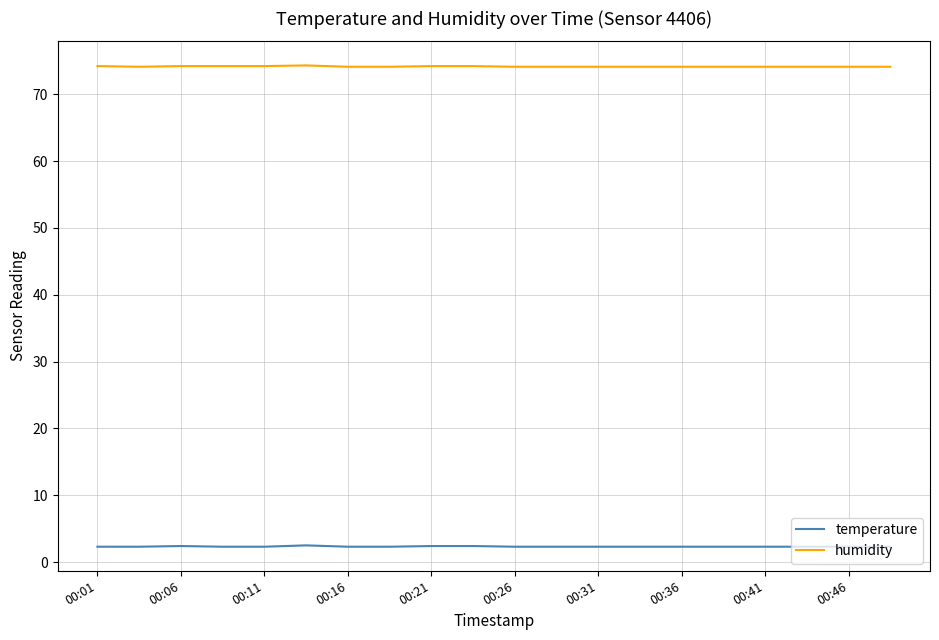

True or false: temperature and humidity cross at least once.

False